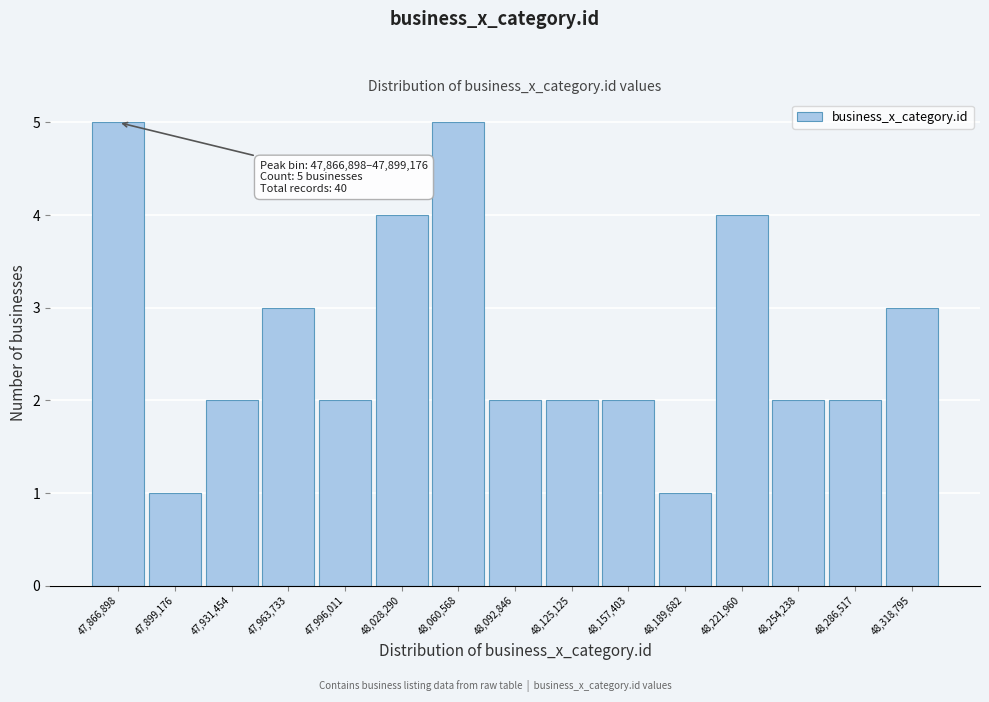

Reading right to left, list all the values displayed in this chart.

48,318,795=3	48,286,517=2	48,254,238=2	48,221,960=4	48,189,682=1	48,157,403=2	48,125,125=2	48,092,846=2	48,060,568=5	48,028,290=4	47,996,011=2	47,963,733=3	47,931,454=2	47,899,176=1	47,866,898=5